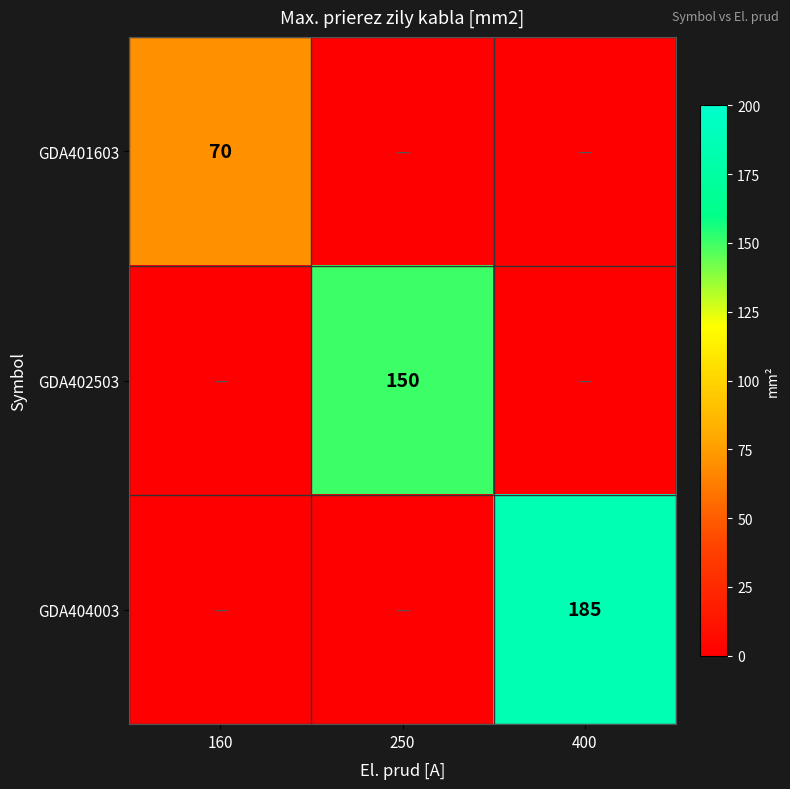

The value of GDA402503 at 250 is 252. True or false?

False